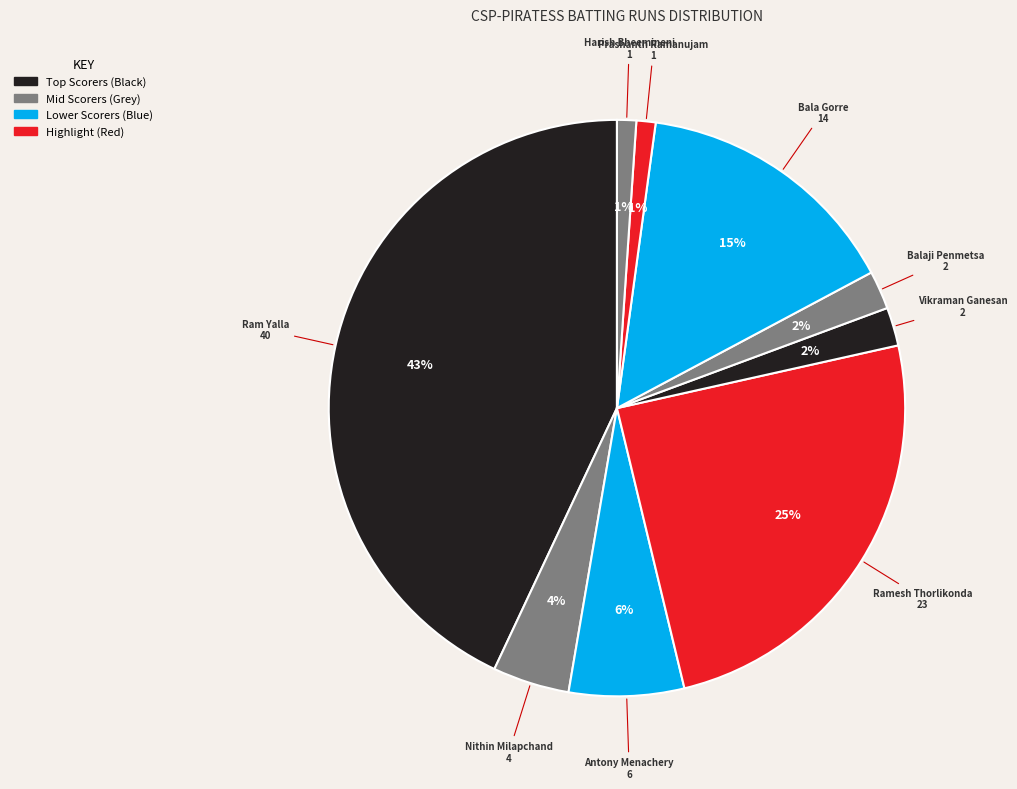

What percentage is the Nithin Milapchand slice, to the nearest percent?

4%